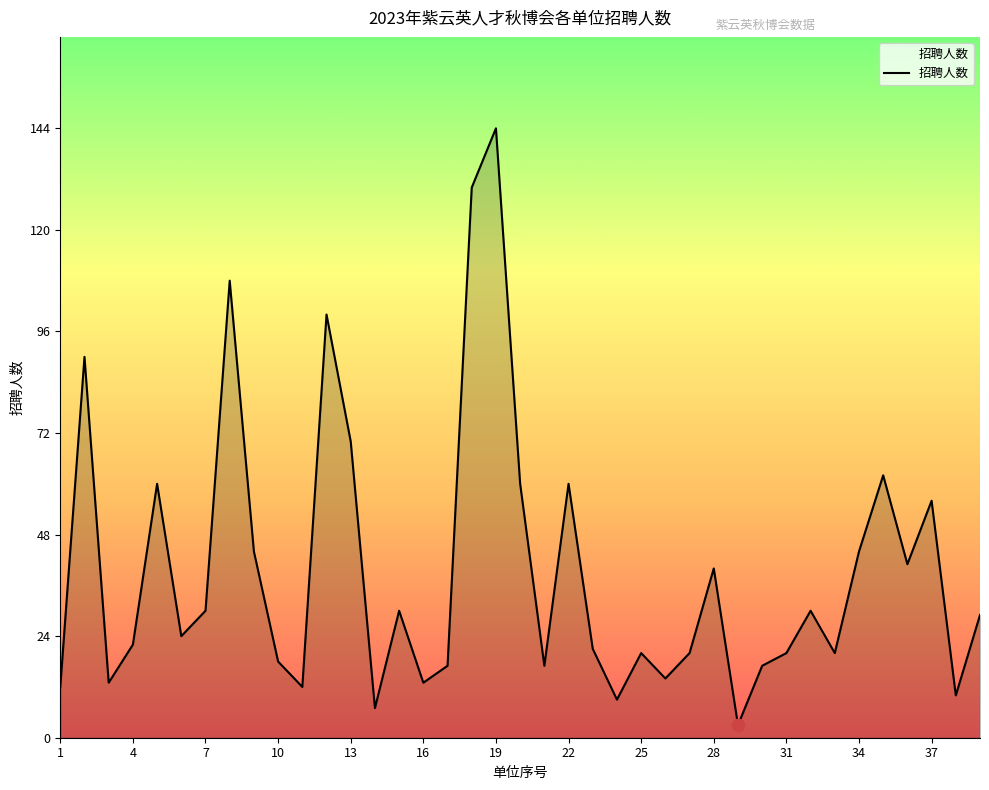

What is the difference between the maximum and minimum values?

141